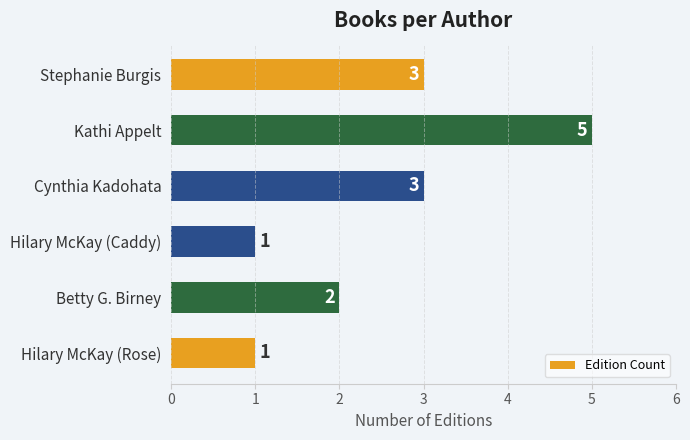

What is the maximum value shown in the chart?

5